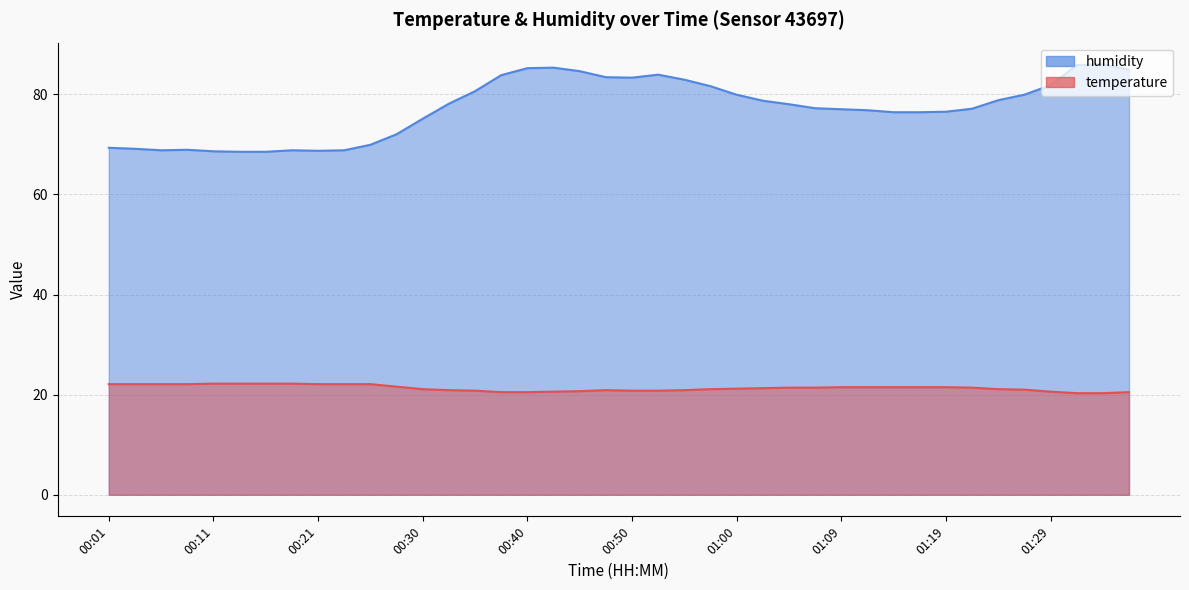

What are all the series names shown in the legend?

temperature, humidity